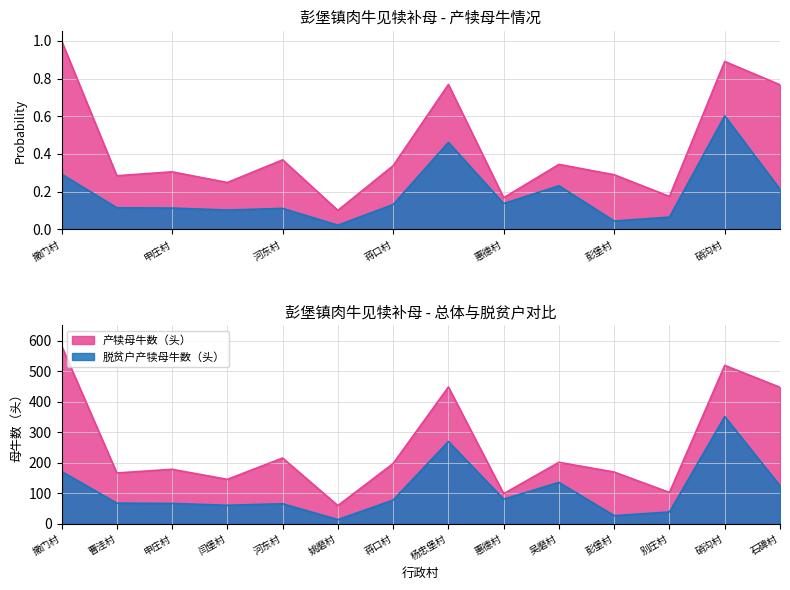

Rank the categories by 产犊母牛数（头） value from highest to lowest.

撒门村, 硝沟村, 杨忠堡村, 石碑村, 河东村, 吴磨村, 蒋口村, 申庄村, 彭堡村, 曹洼村, 闫堡村, 别庄村, 惠德村, 姚磨村